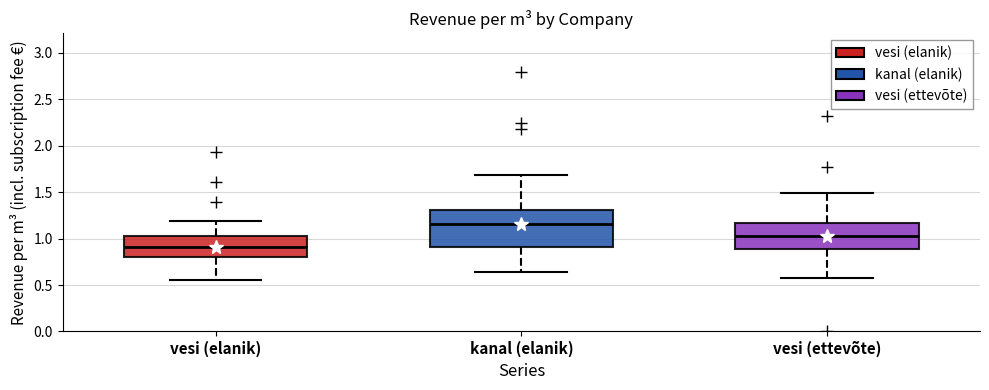

Reading left to right, read every box against the y-axis: the position of its median line, the range the box covers, and the ends of its whiskers. The values are not printed on the chart, so give them approximately, as read against the axis.

vesi (elanik): median 0.90, box 0.80 to 1.05, whiskers 0.55 to 1.20
kanal (elanik): median 1.15, box 0.90 to 1.30, whiskers 0.65 to 1.70
vesi (ettevõte): median 1.05, box 0.90 to 1.15, whiskers 0.60 to 1.50